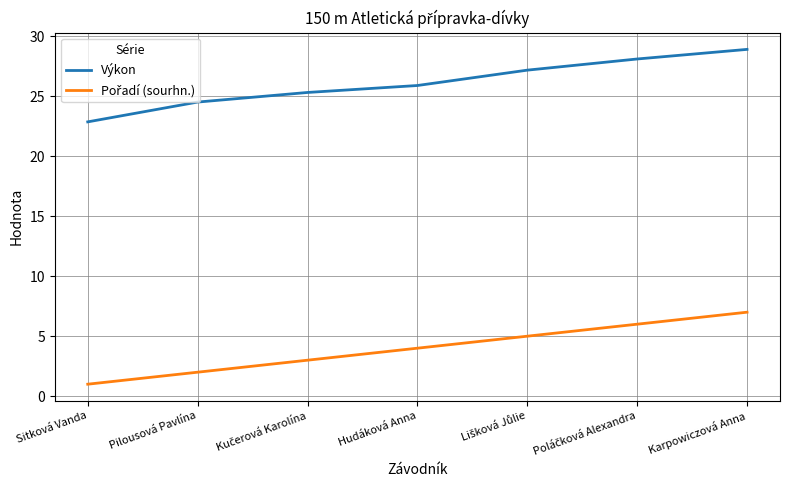

Read the Výkon value at Karpowiczová Anna.

28.9